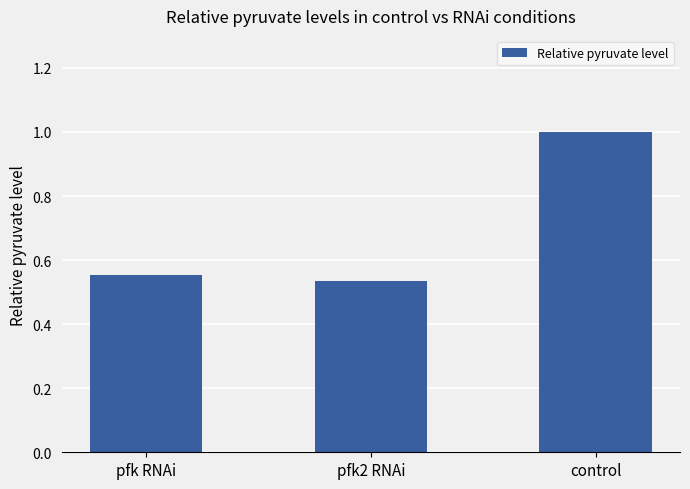

What is the change in value from pfk2 RNAi to control?

+0.5